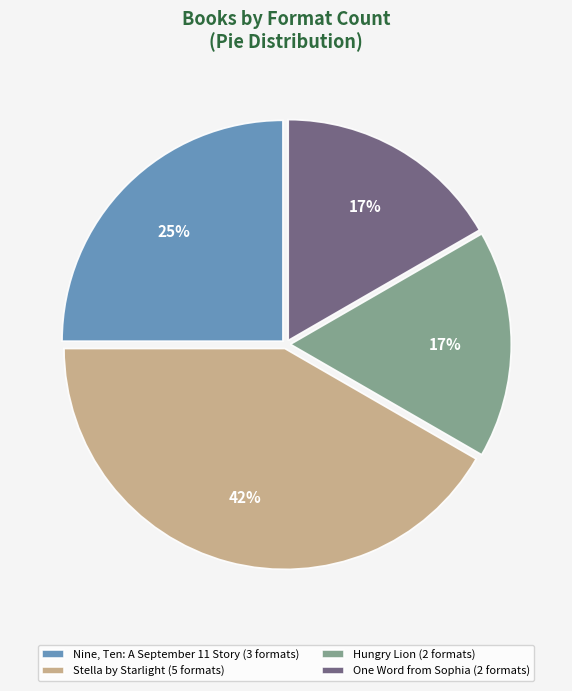

Does One Word from Sophia represent more than half of the total?

No